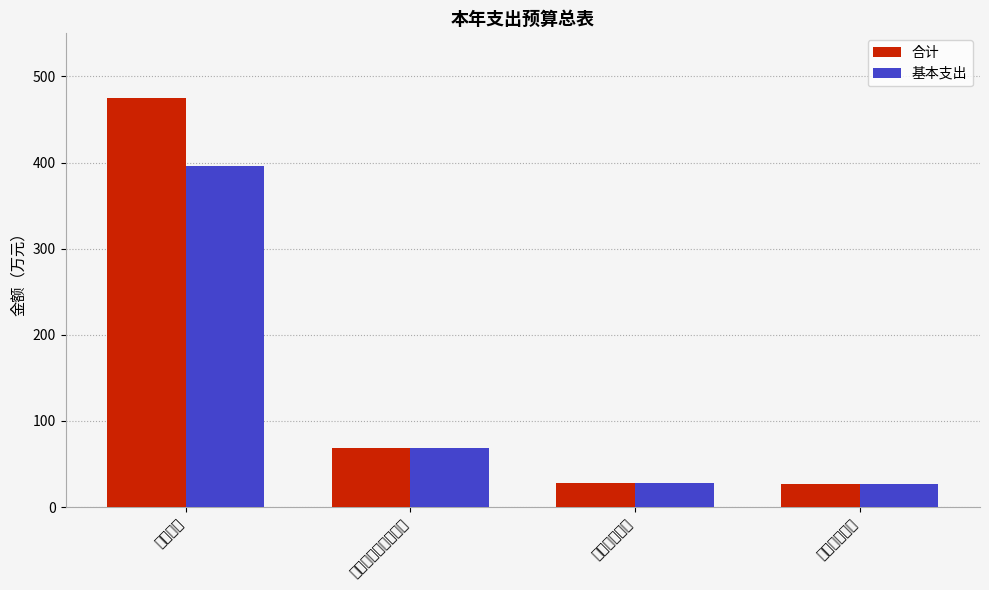

What is the maximum value shown in the chart?

475.1